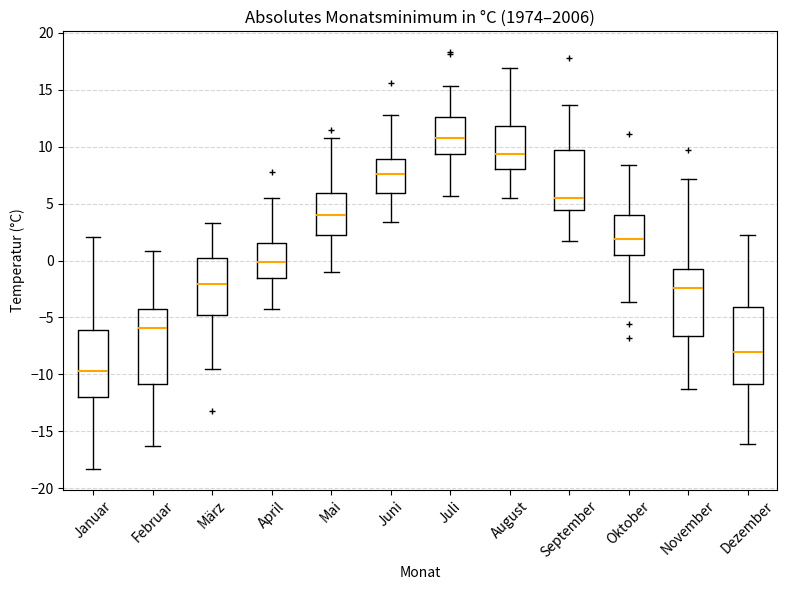

Where is the upper edge of the box for Februar on the y-axis? The values are not printed on the chart, so give them approximately, as read against the axis.

-4.5